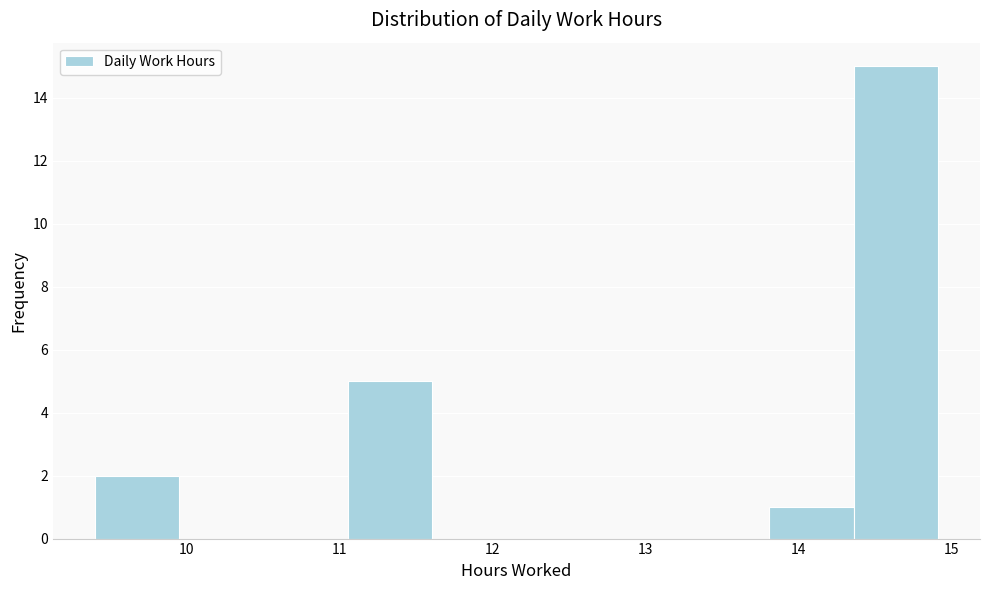

Reading left to right, transcribe this chart: for each bar, give the range it covers on the x-axis and its height. Neither the bar edges nor the heights are printed on the chart, so give them approximately, as read against the axes.

9.4 to 10.0: 2
10.0 to 10.5: 0
10.5 to 11.1: 0
11.1 to 11.6: 5
11.6 to 12.2: 0
12.2 to 12.7: 0
12.7 to 13.3: 0
13.3 to 13.8: 0
13.8 to 14.4: 1
14.4 to 14.9: 15